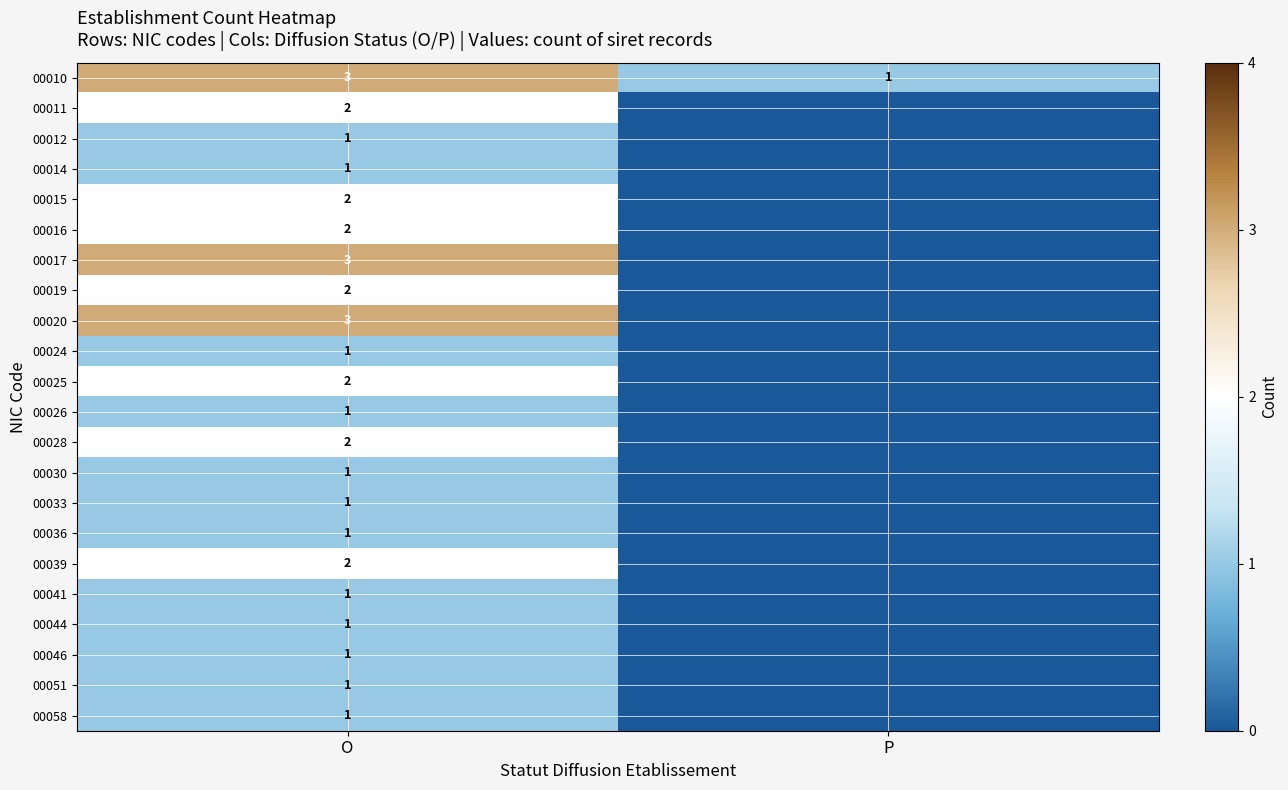

Is it true that 00015 equals 1 at O?

False